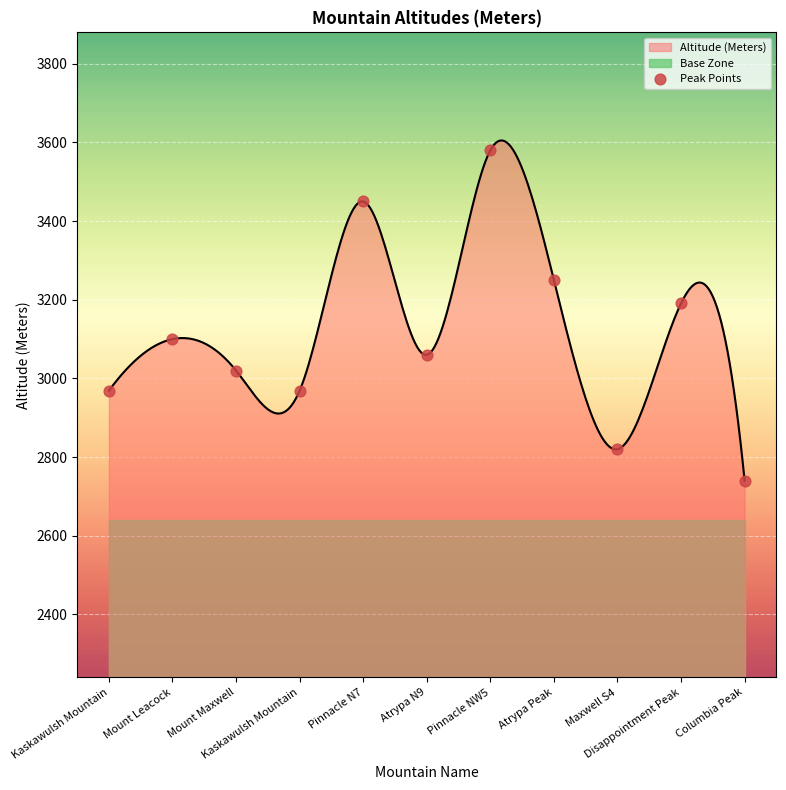

What is the change in value from Mount Leacock to Columbia Peak?

-360